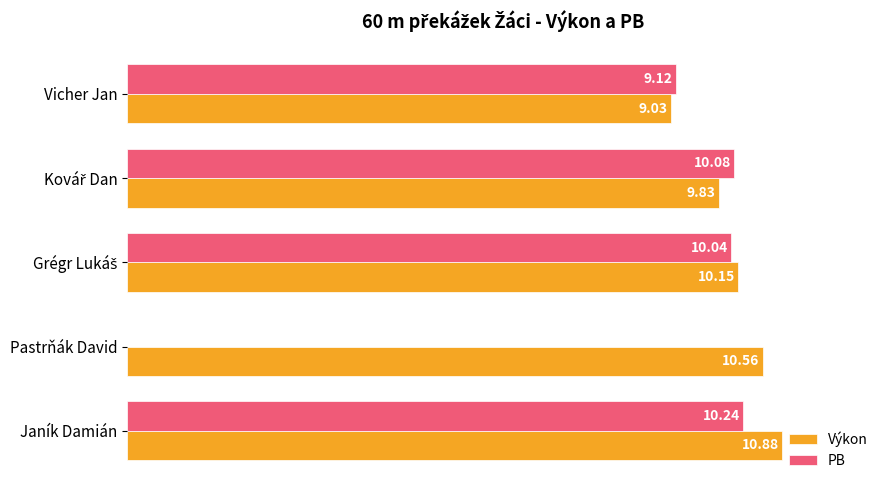

At which category is the sum across all series the highest?

Janík Damián